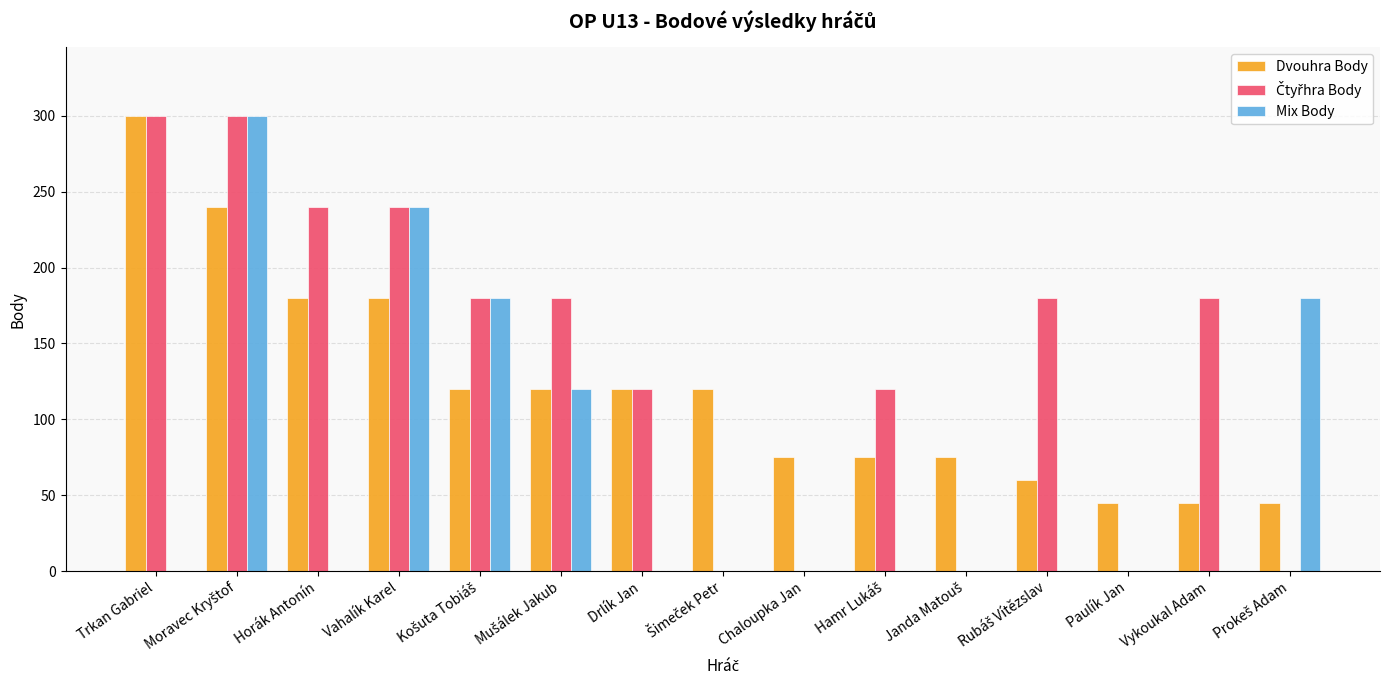

True or false: Dvouhra Body has a value of 21 at Paulík Jan.

False